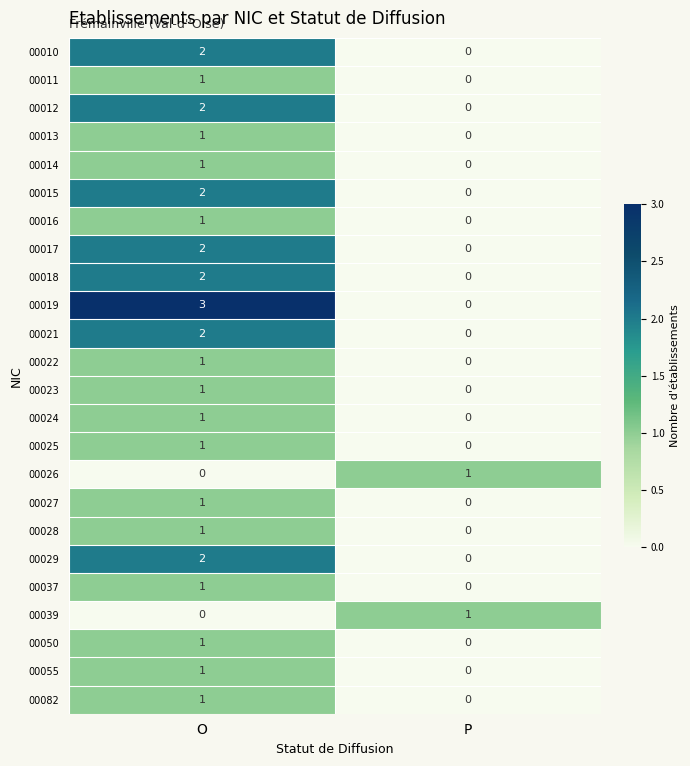

Which series has the largest total across all categories?

00019